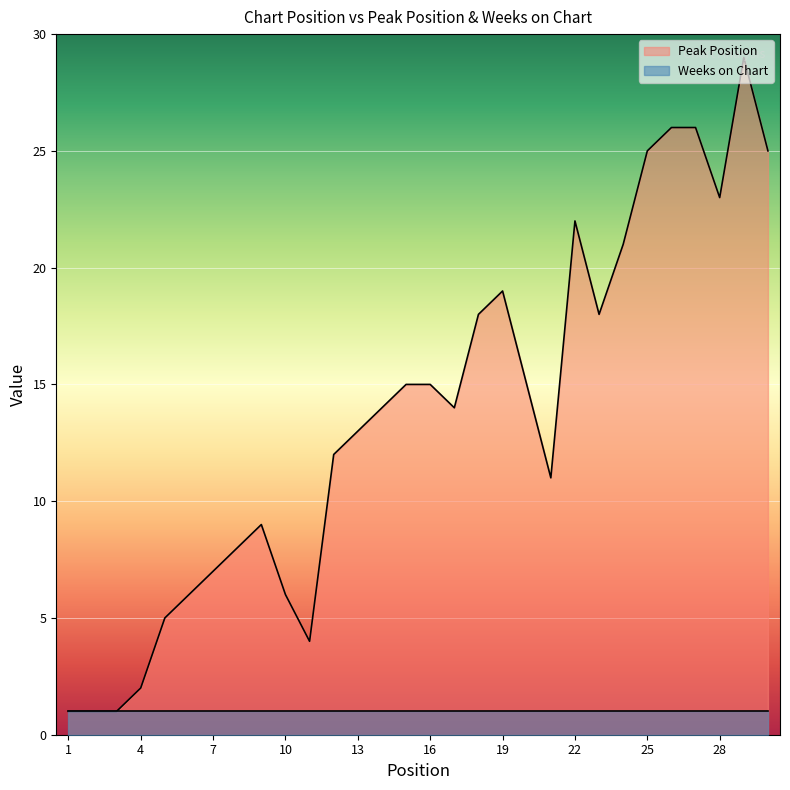

At which category does the data reach its first local valley?

11